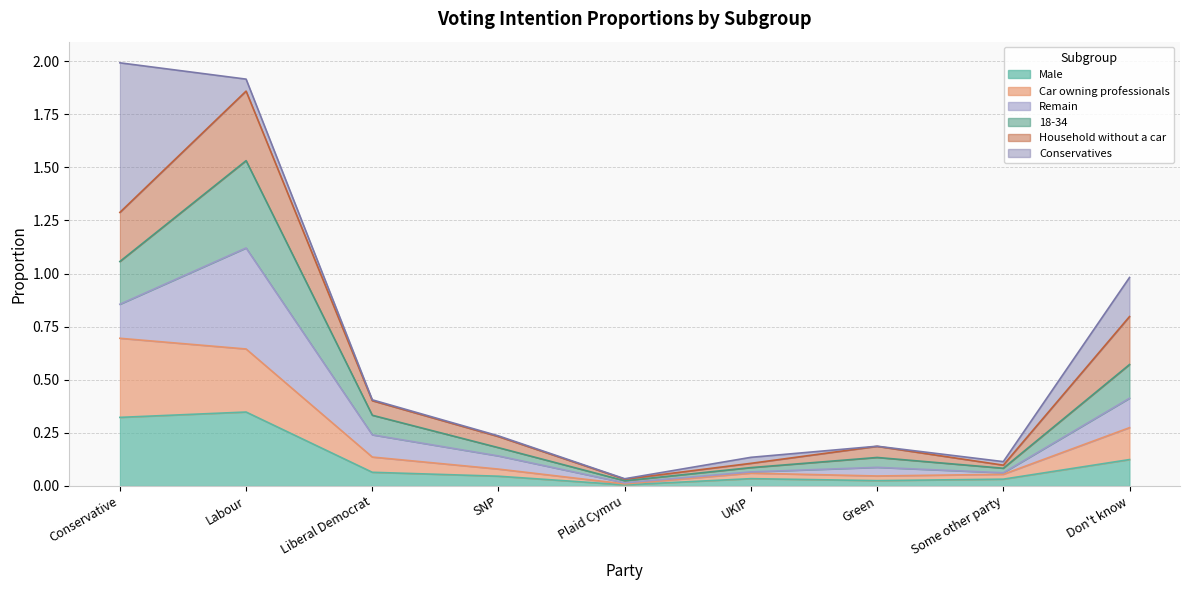

Is it true that Car owning professionals equals 0.1 at Liberal Democrat?

True